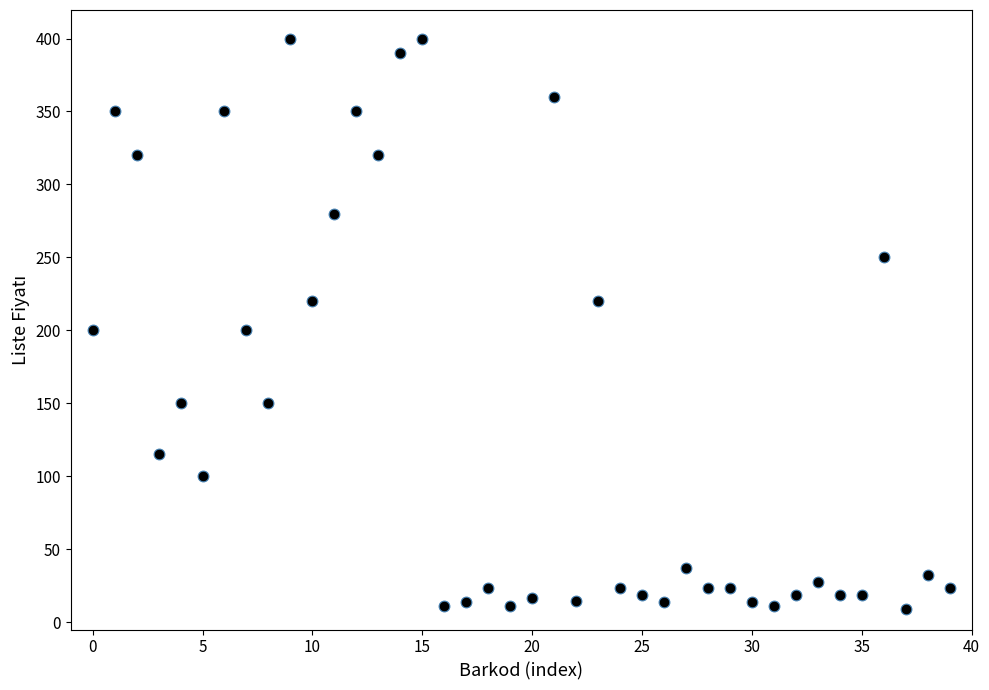

What is the range of Y values (max minus min)?

390.7